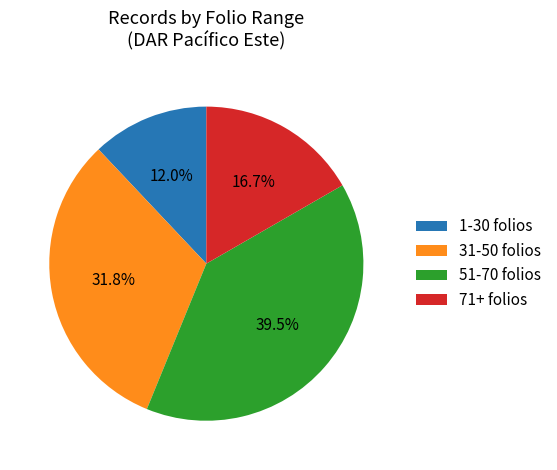

What is the smallest slice in the pie chart?

1-30 folios